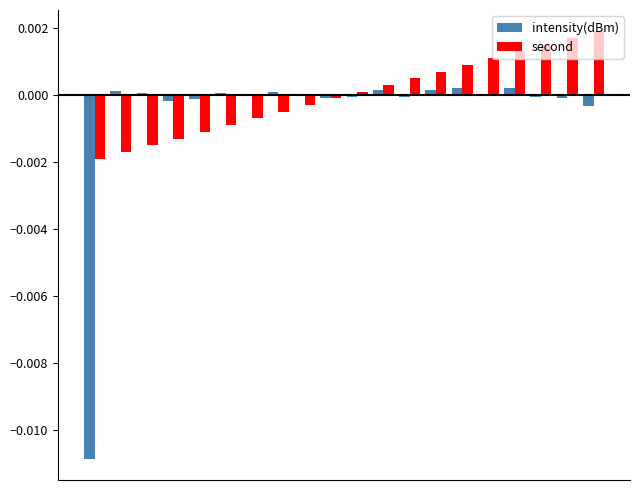

Which series has the largest total across all categories?

second